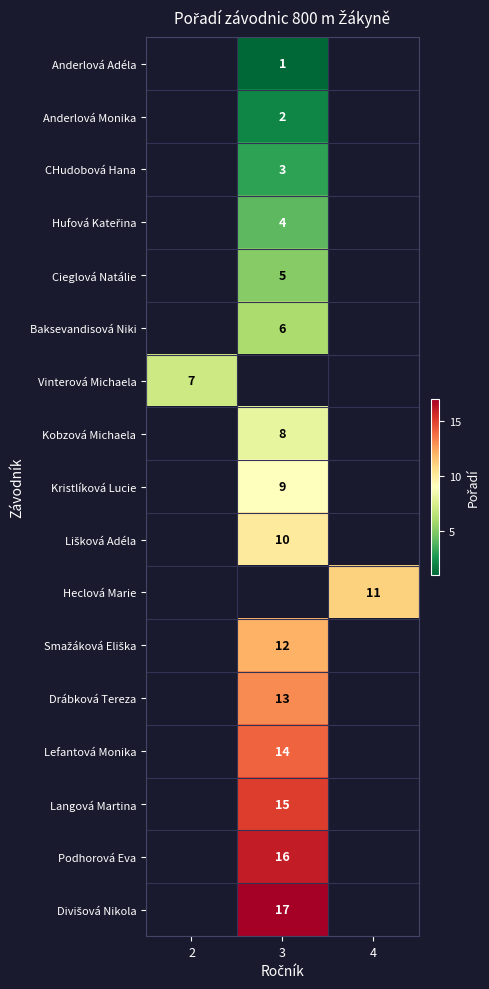

The Heclová Marie series shows 3.0 at 4. True or false?

False